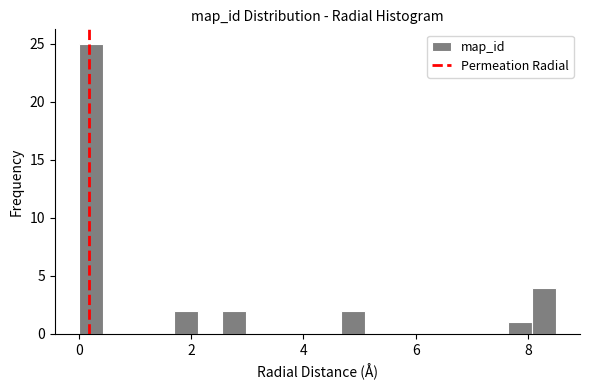

Read against the x-axis, roughly where is the centre of the tallest bar?

0.2